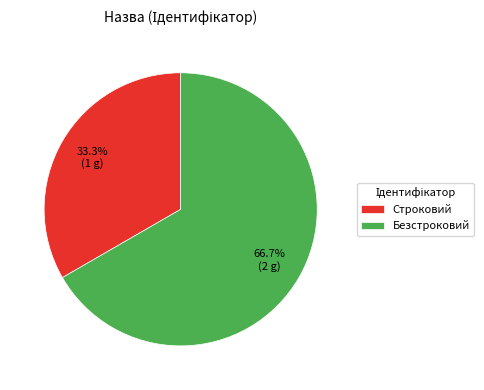

The Безстроковий slice represents 67% of the pie. True or false?

True